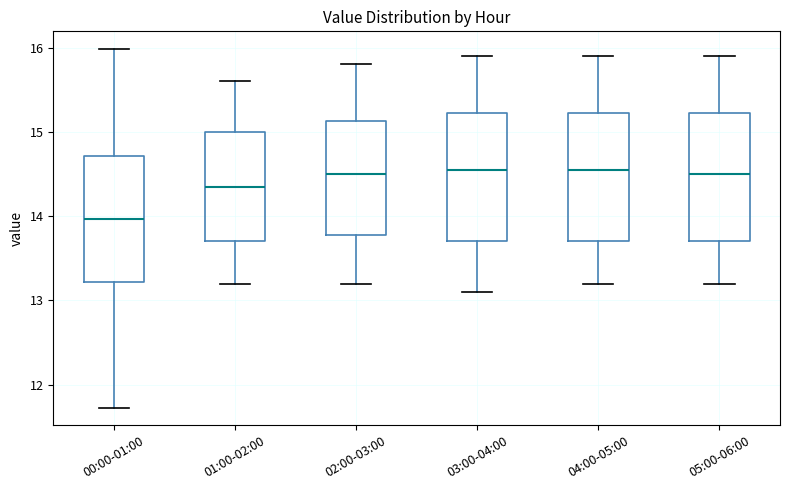

Reading left to right, read every box against the y-axis: the position of its median line, the range the box covers, and the ends of its whiskers. The values are not printed on the chart, so give them approximately, as read against the axis.

00:00-01:00: median 14.0, box 13.2 to 14.7, whiskers 11.7 to 16.0
01:00-02:00: median 14.4, box 13.7 to 15.0, whiskers 13.2 to 15.6
02:00-03:00: median 14.5, box 13.8 to 15.1, whiskers 13.2 to 15.8
03:00-04:00: median 14.6, box 13.7 to 15.2, whiskers 13.1 to 15.9
04:00-05:00: median 14.6, box 13.7 to 15.2, whiskers 13.2 to 15.9
05:00-06:00: median 14.5, box 13.7 to 15.2, whiskers 13.2 to 15.9